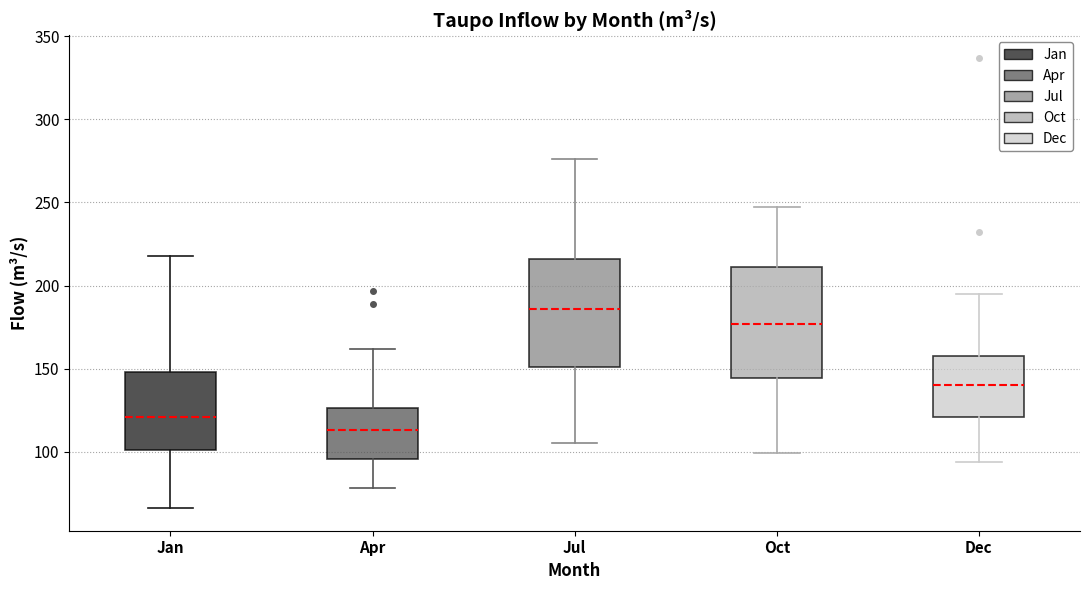

Where is the lower edge of the box for Dec on the y-axis? The values are not printed on the chart, so give them approximately, as read against the axis.

120